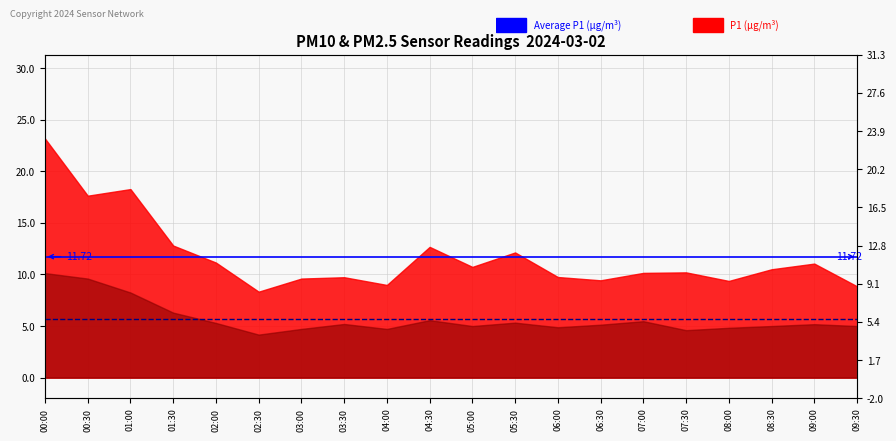

The Average P2 series shows 5.7 at 00:30. True or false?

True